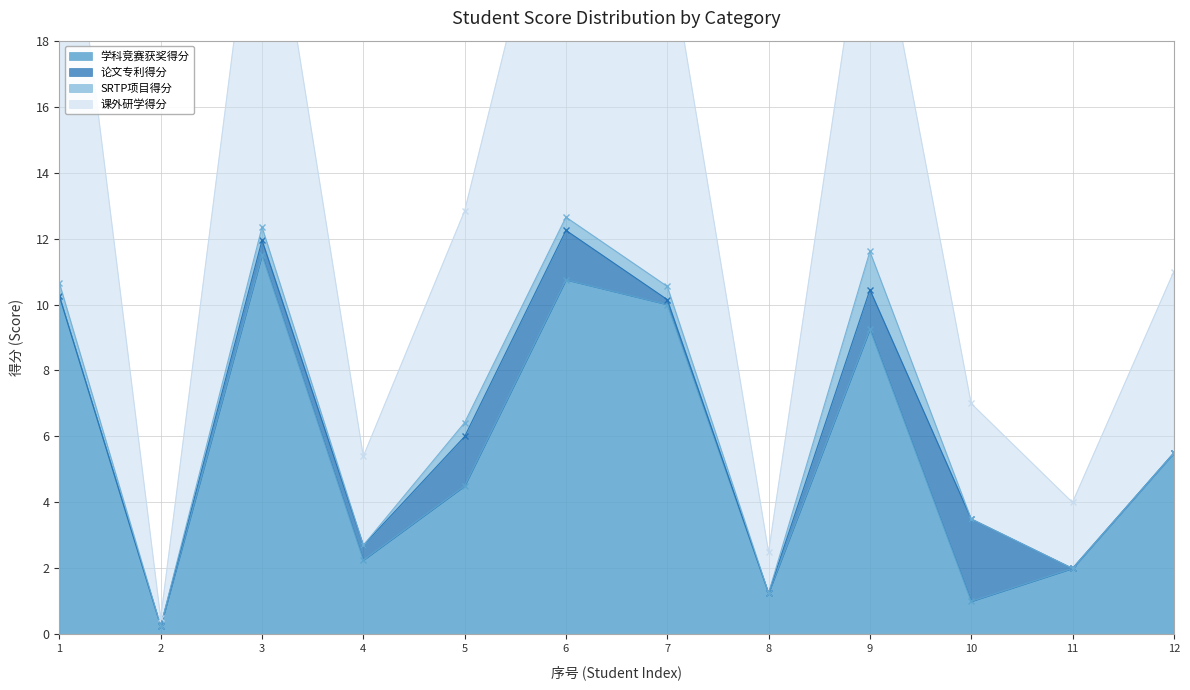

How many values in the 课外研学得分 series are below 12?

6